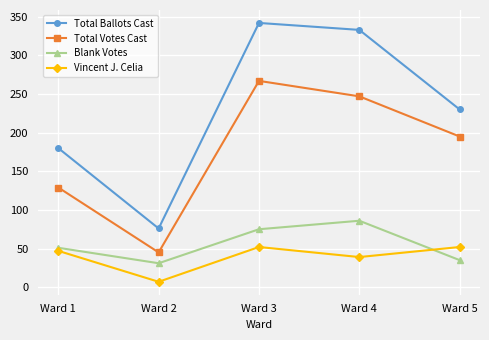

At which category is the sum across all series the highest?

Ward 3